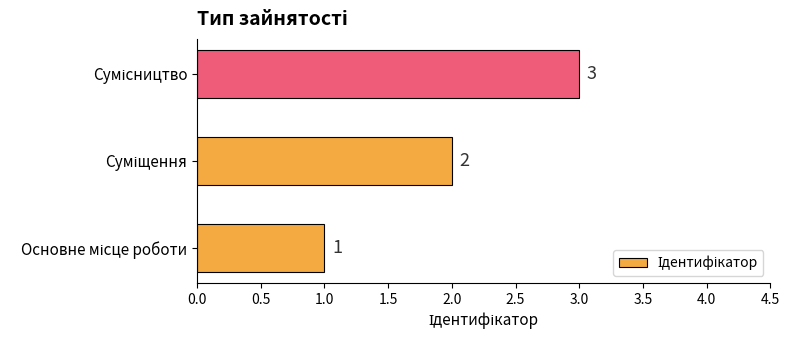

What is the sum of all values?

6